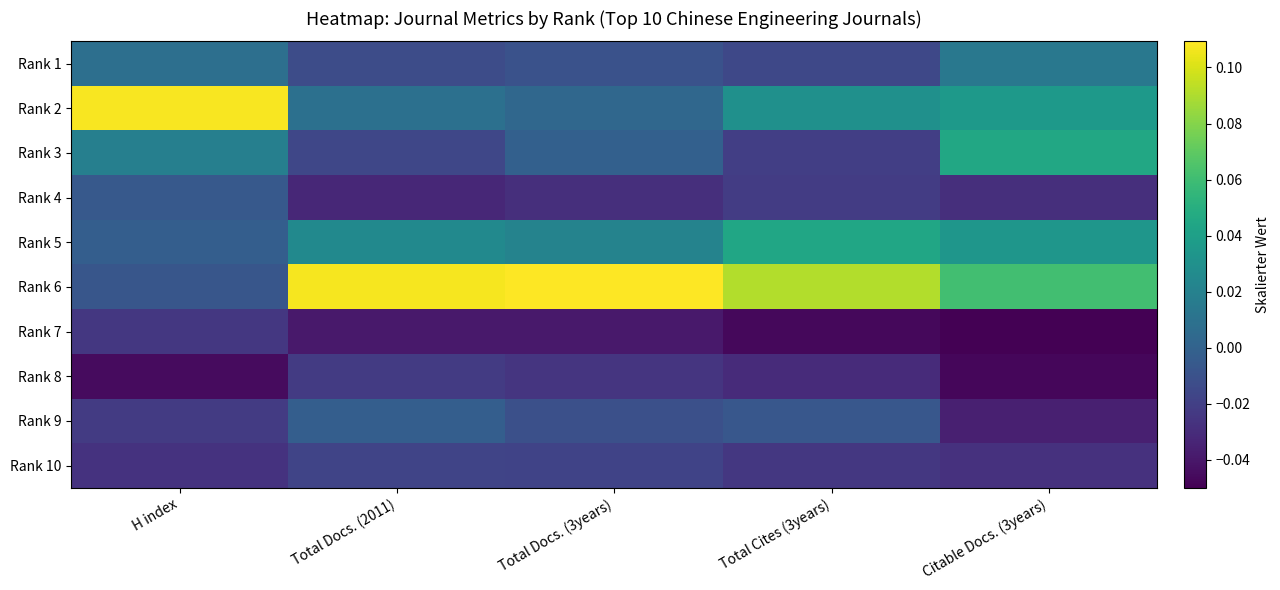

Count the number of data series in this chart.

10